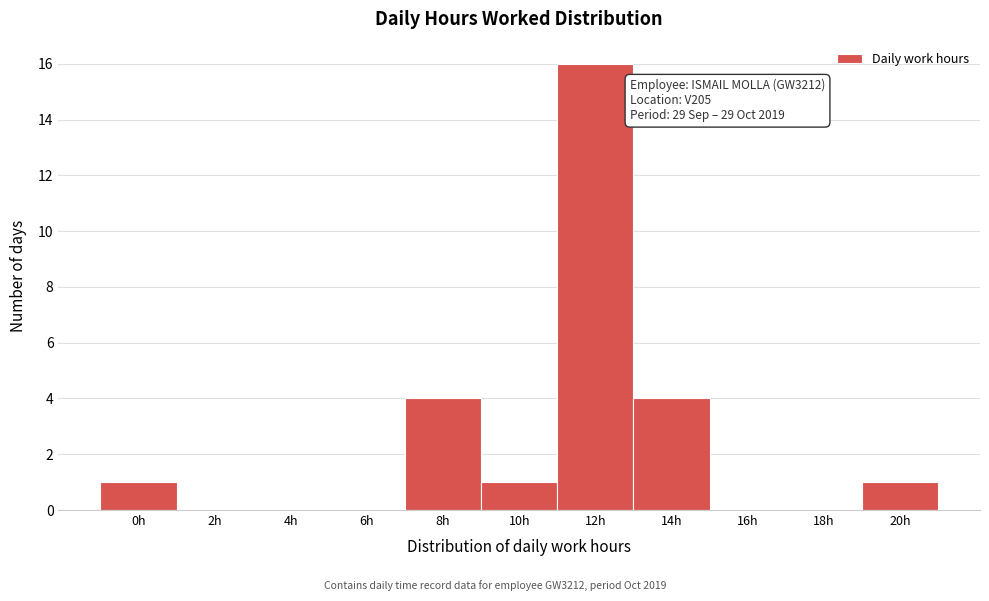

Reading left to right, what are all the values shown in this chart?

0h=1	2h=0	4h=0	6h=0	8h=4	10h=1	12h=16	14h=4	16h=0	18h=0	20h=1